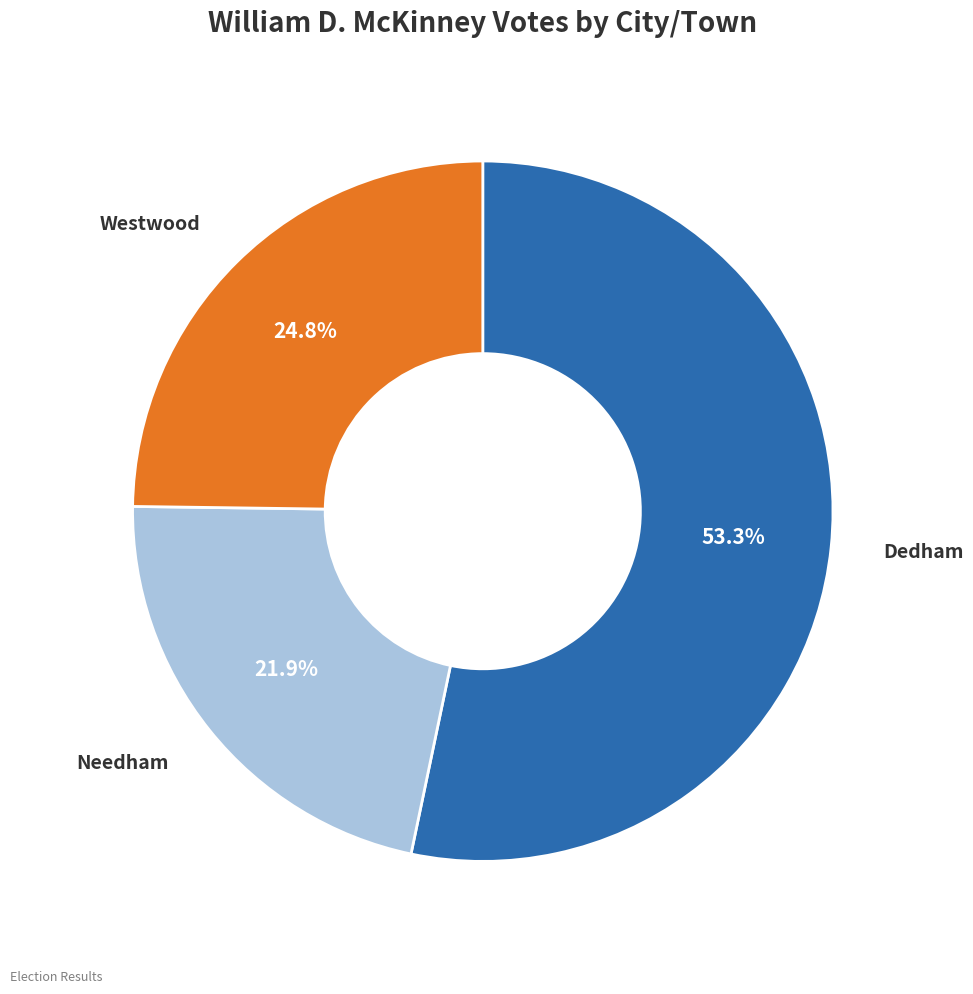

To the nearest percent, what is the difference between the Westwood and Needham slice percentages?

3%